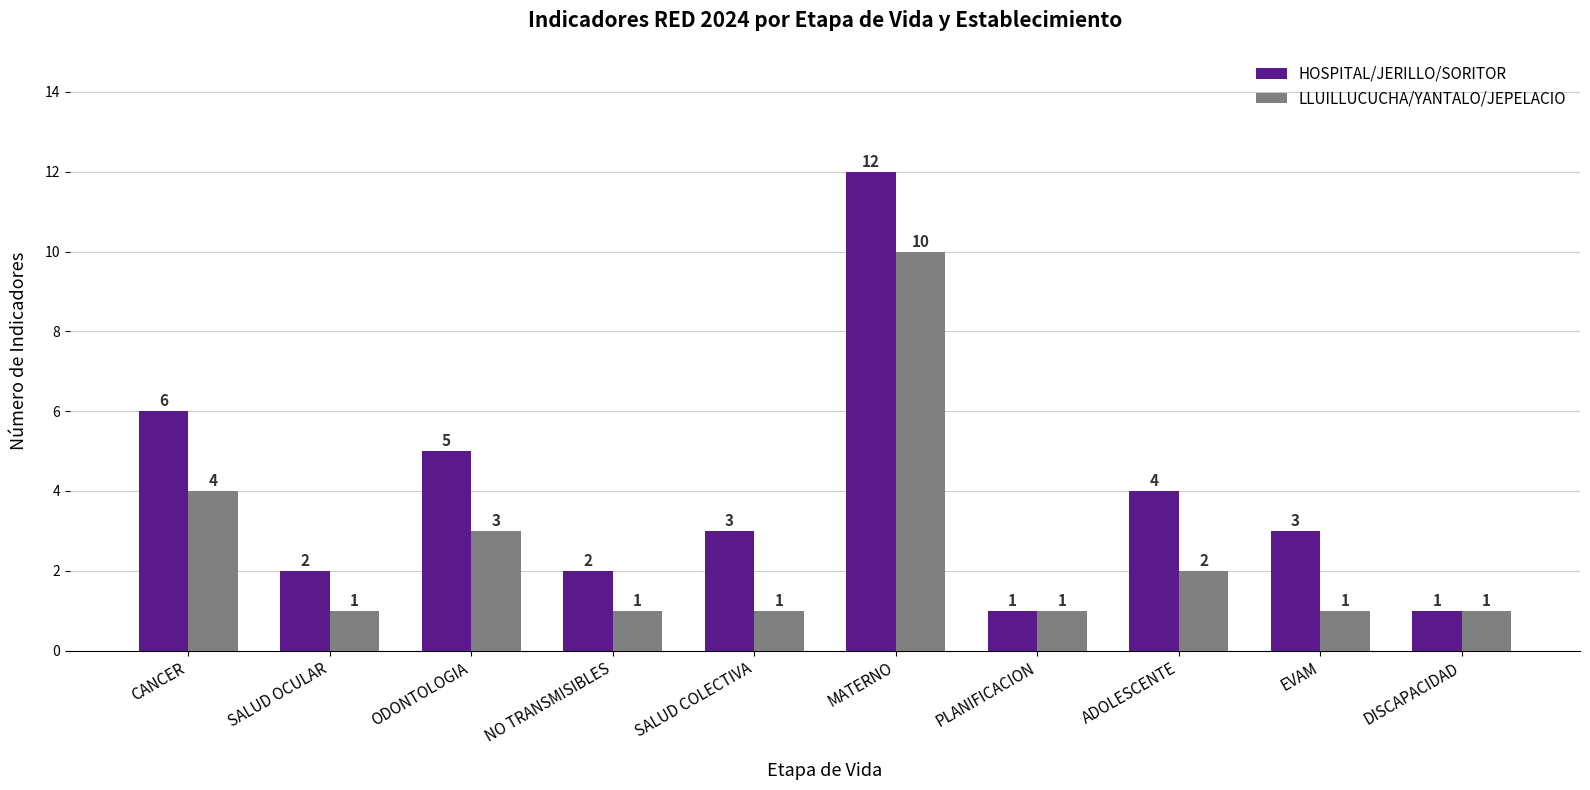

What is the label of the 1st bar from the left?

CANCER